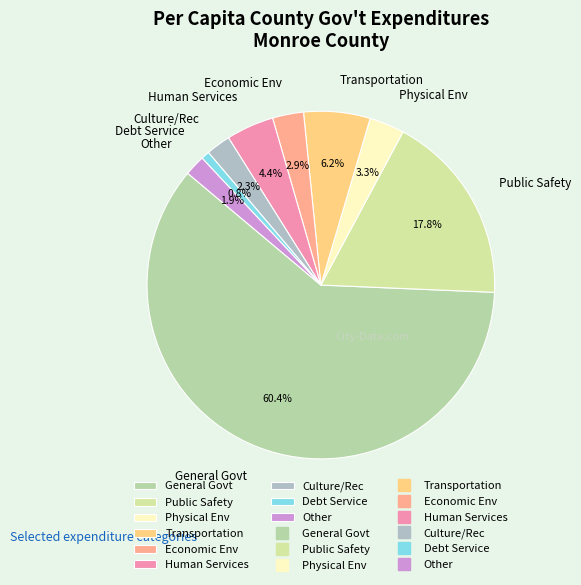

Combined, what portion of the pie is Economic Env and Other?

4.8%